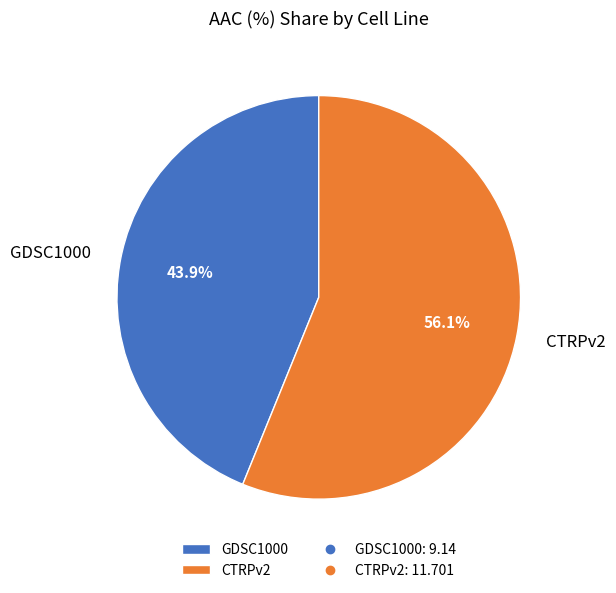

How much of the chart is everything except CTRPv2?

43.9%